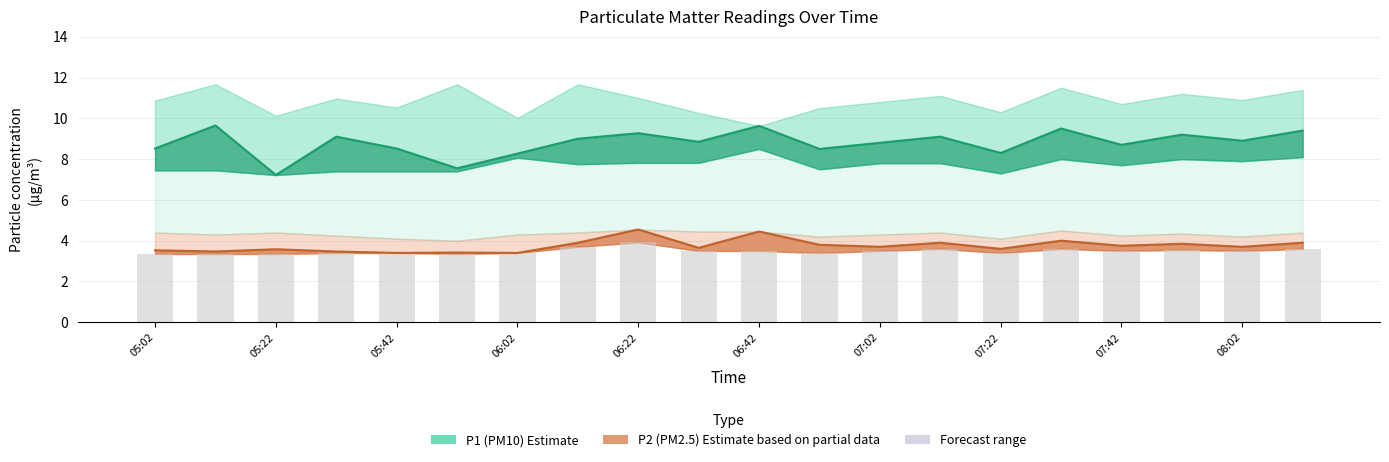

Which category has the lowest value in the P1 series?

05:22